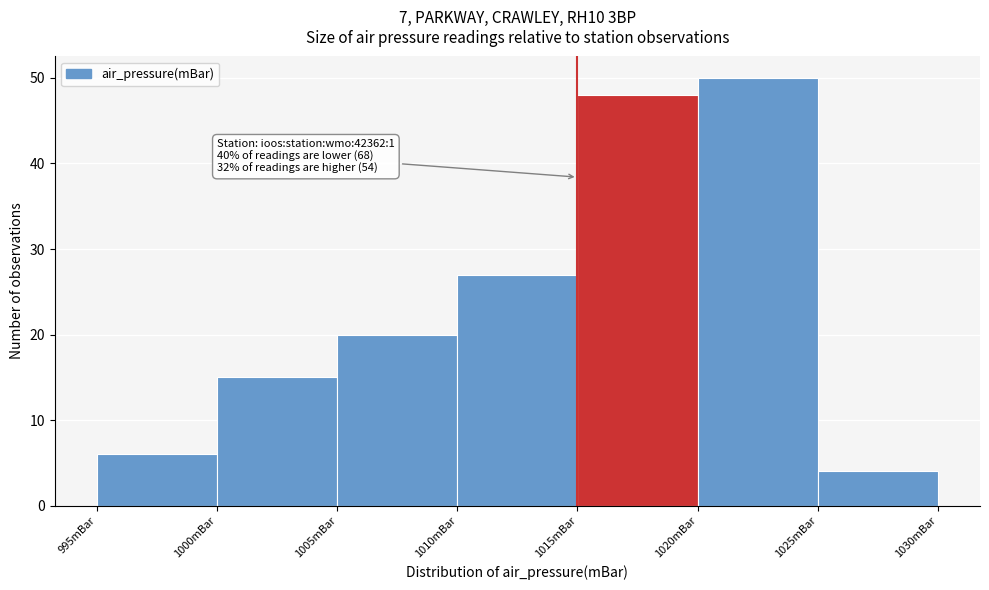

Which range on the x-axis has the tallest bar?

1020 to 1025